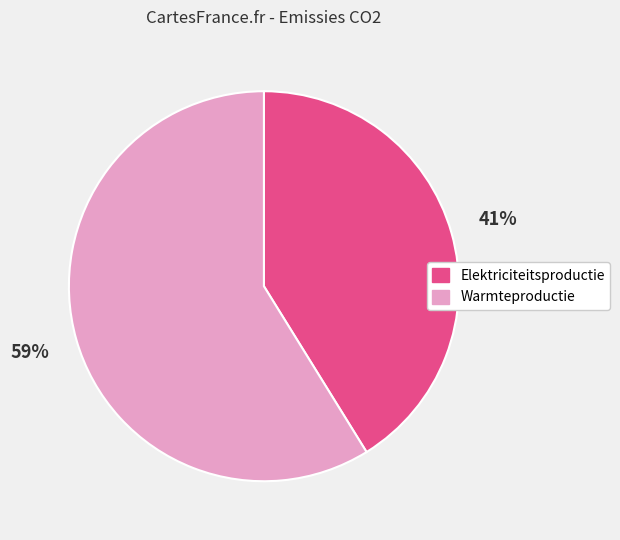

Is there any slice that represents more than half of the pie?

Yes